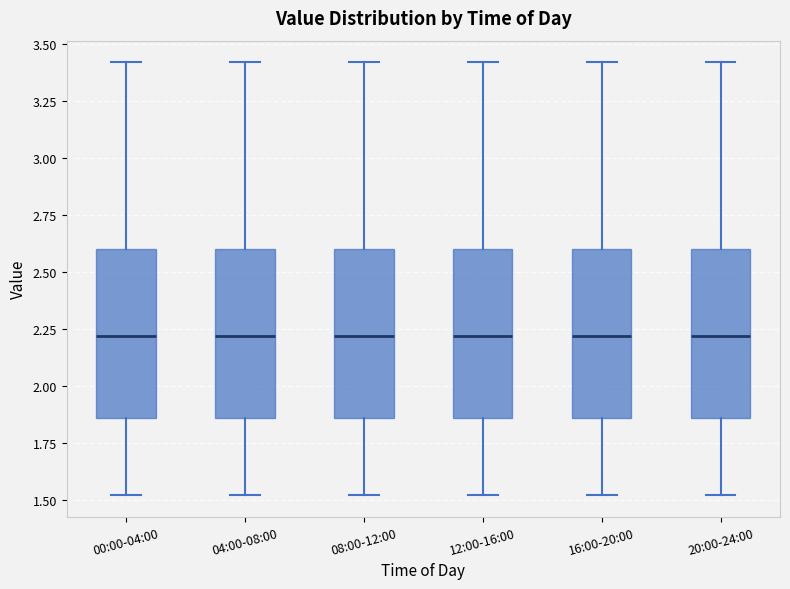

Where is the upper edge of the box for 08:00-12:00 on the y-axis? The values are not printed on the chart, so give them approximately, as read against the axis.

2.60